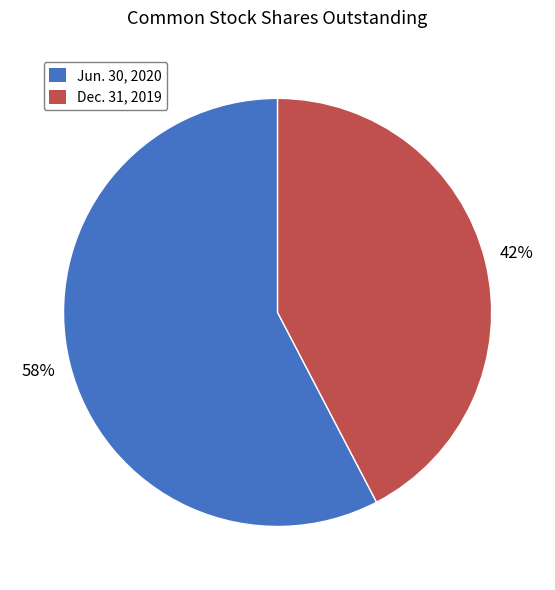

What percentage is the Jun. 30, 2020 slice, to the nearest percent?

58%